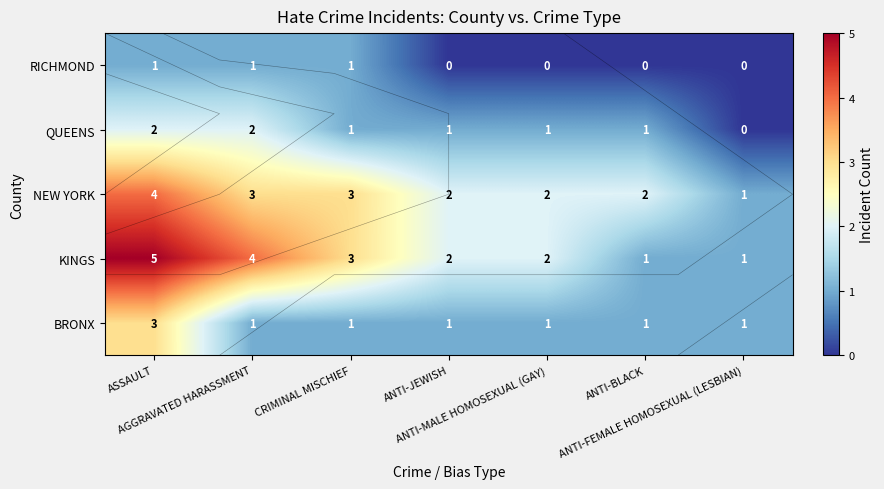

Rank the series by their maximum value, from highest to lowest.

KINGS, NEW YORK, BRONX, QUEENS, RICHMOND